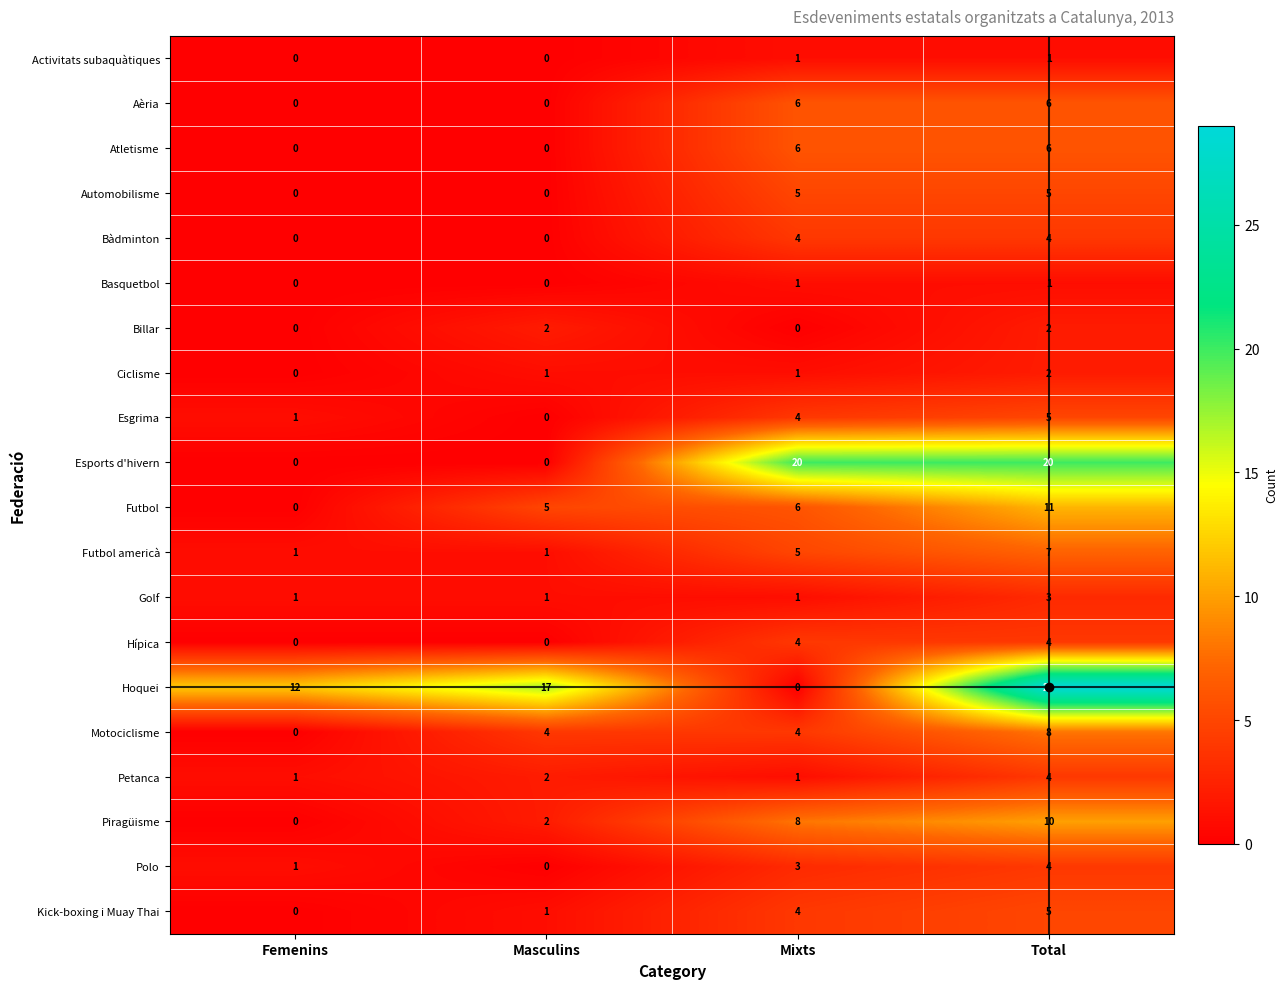

What is the difference between the Atletisme values at Femenins and Mixts?

6